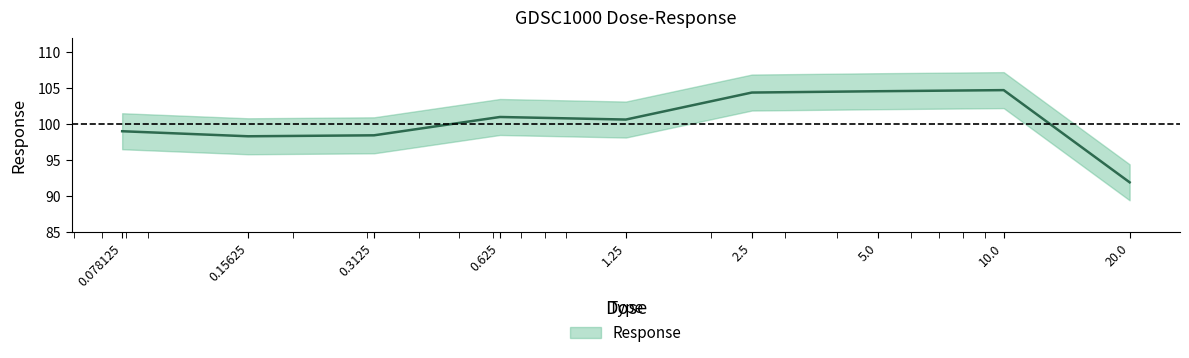

What is the change in value from 0.15625 to 20.0?

-6.4